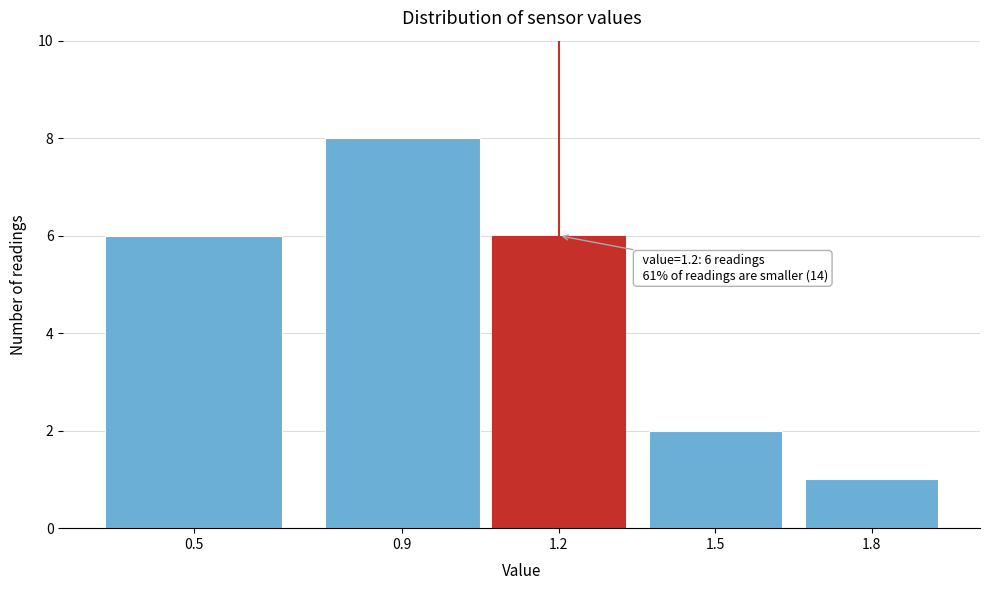

Reading right to left, list all the values displayed in this chart.

1	2	6	8	6